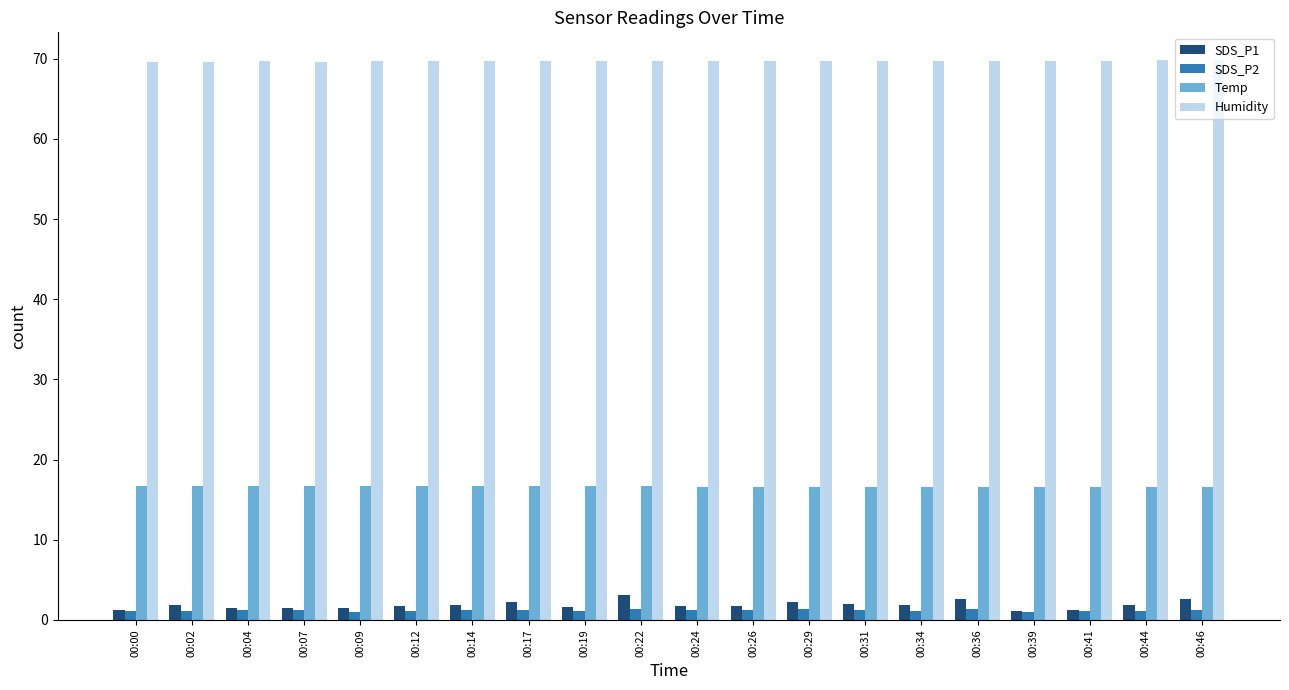

List the series in order of their peak value, lowest first.

SDS_P2, SDS_P1, Temp, Humidity